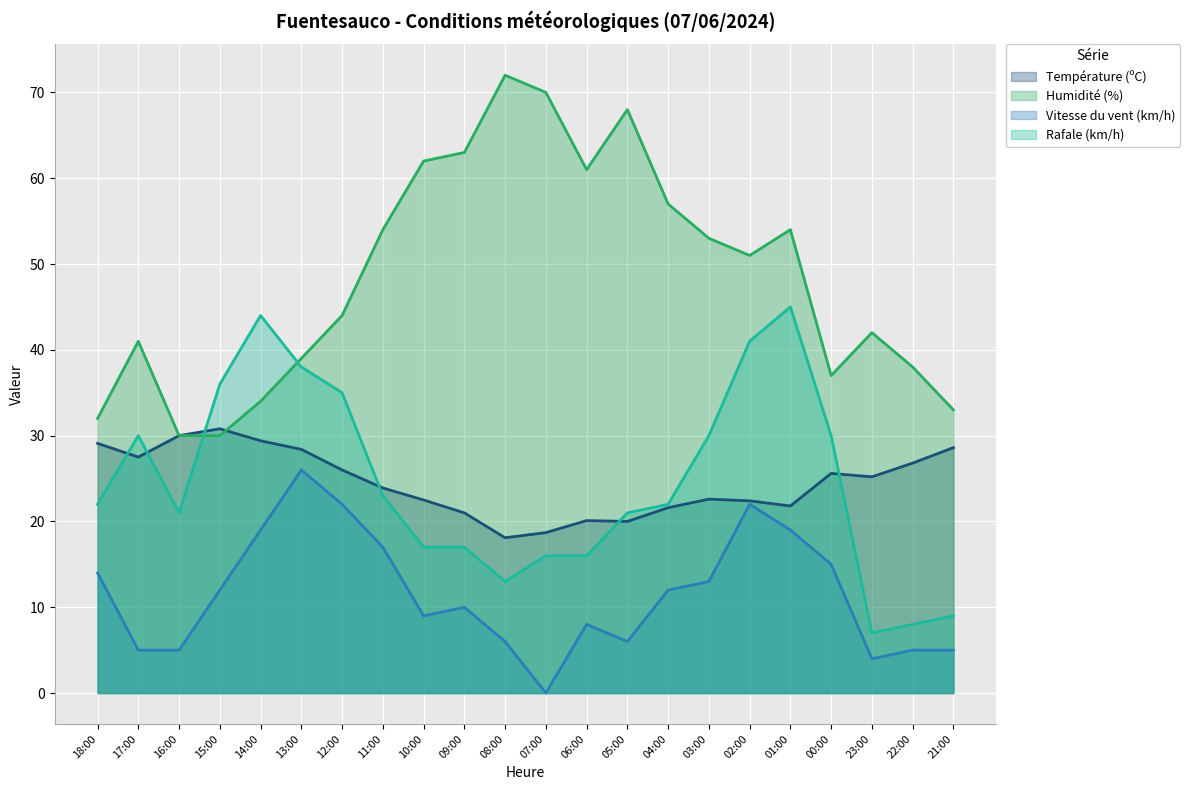

List the series in order of their peak value, highest first.

Humidité (%), Rafale (km/h), Température (ºC), Vitesse du vent (km/h)